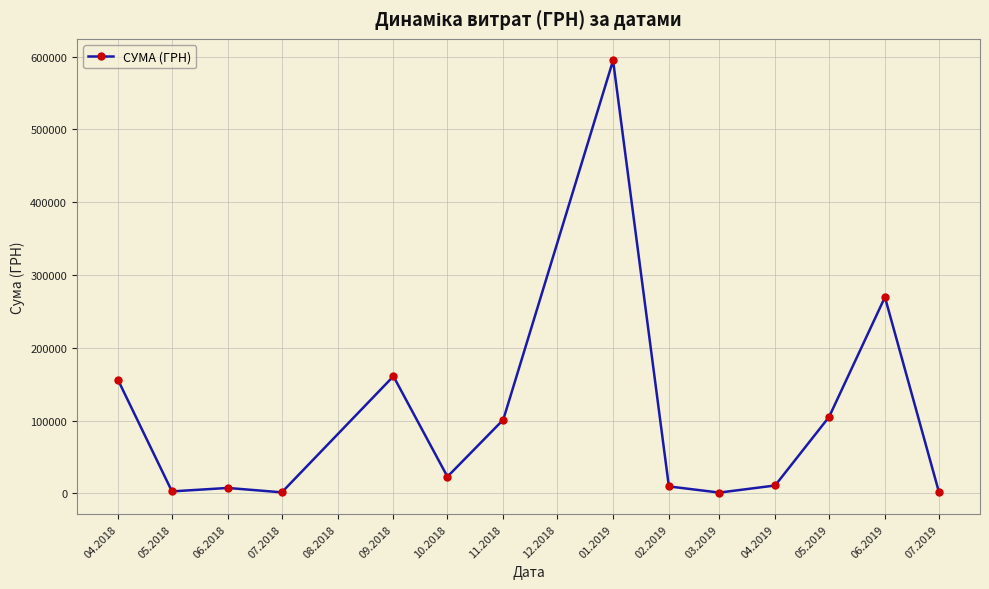

Read the value at 10.2018.

22796.0